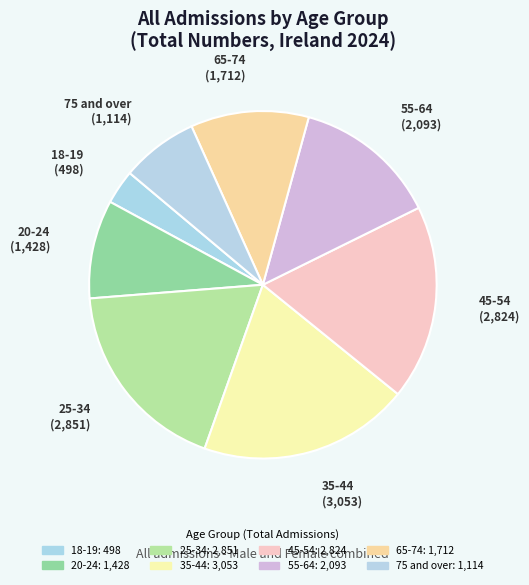

Which category has the smallest portion of the pie?

18-19